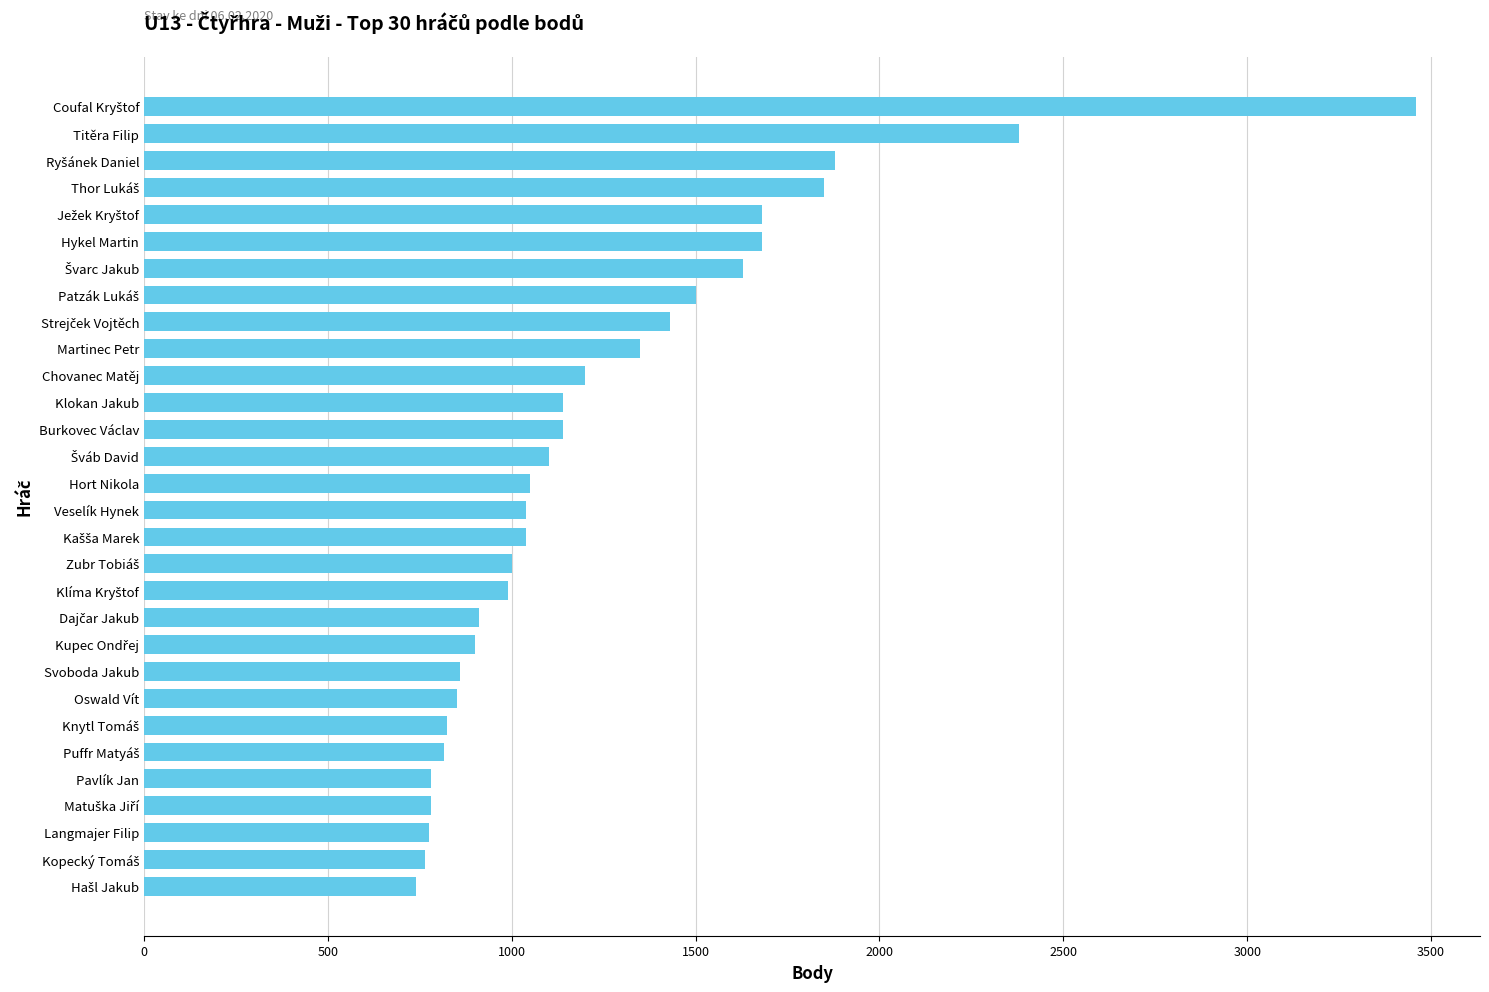

Which has a higher value, Oswald Vít or Hort Nikola?

Hort Nikola